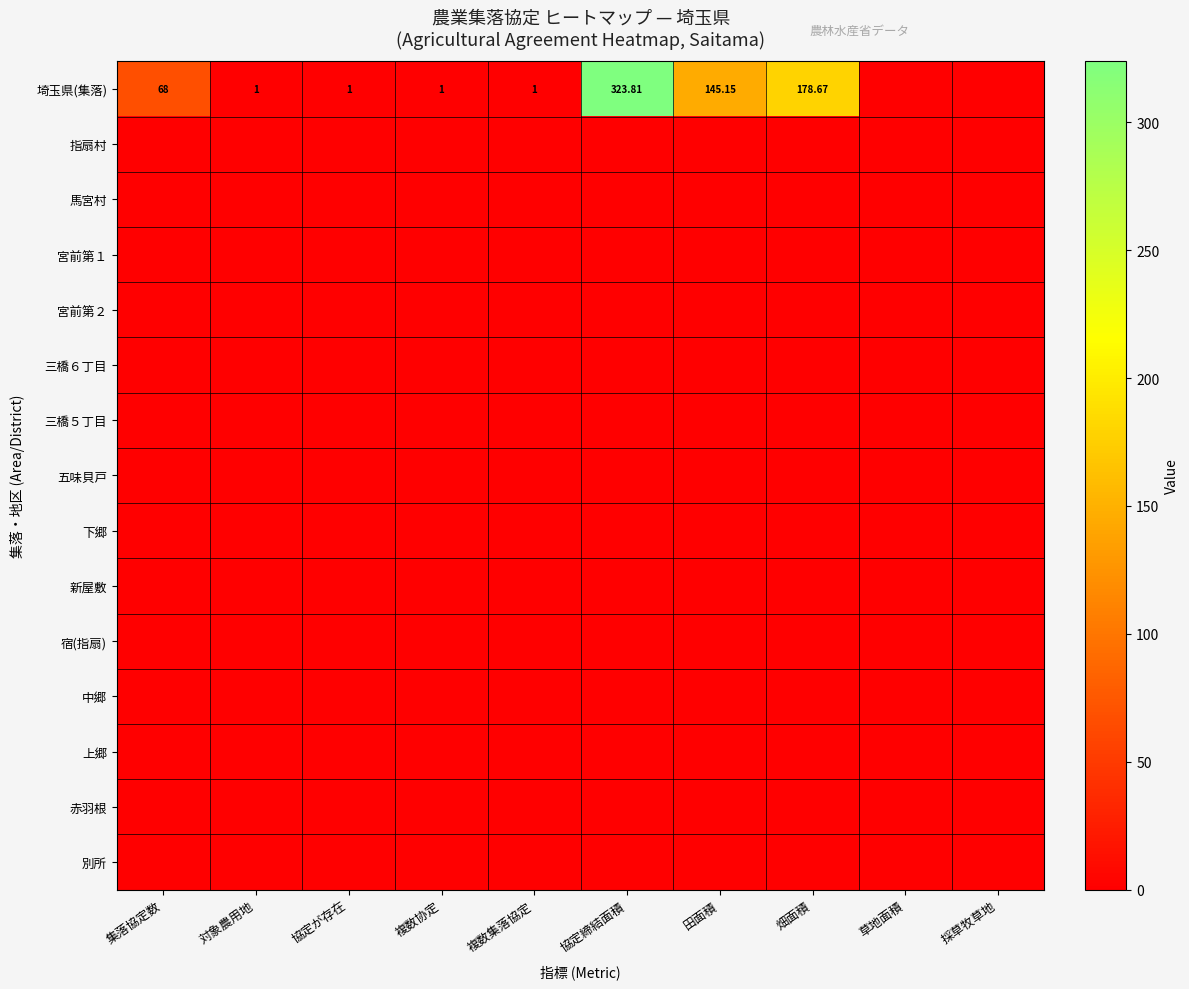

At which category does the chart reach its minimum across all series?

草地面積